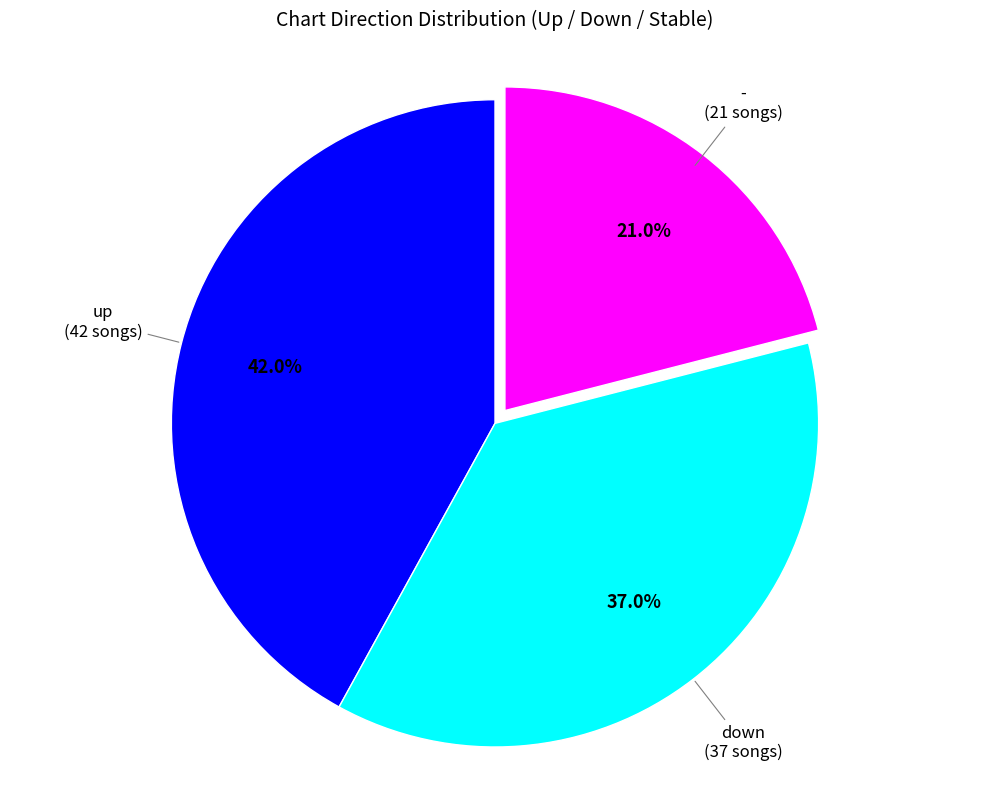

How much of the chart is everything except down?

63.0%